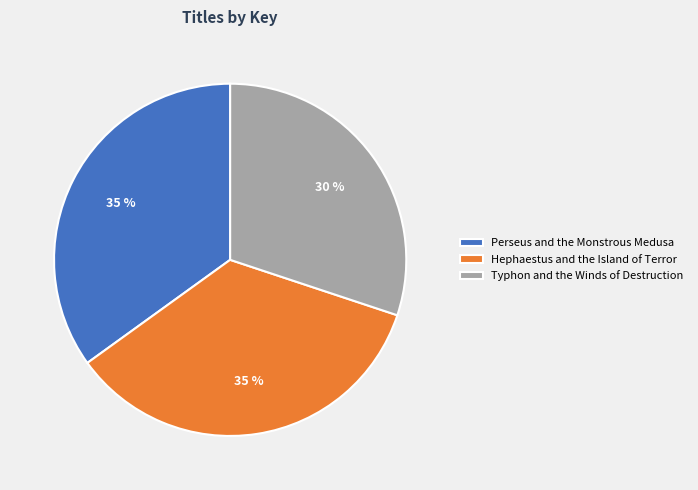

True or false: Typhon and the Winds of Destruction accounts for 16% of the total.

False